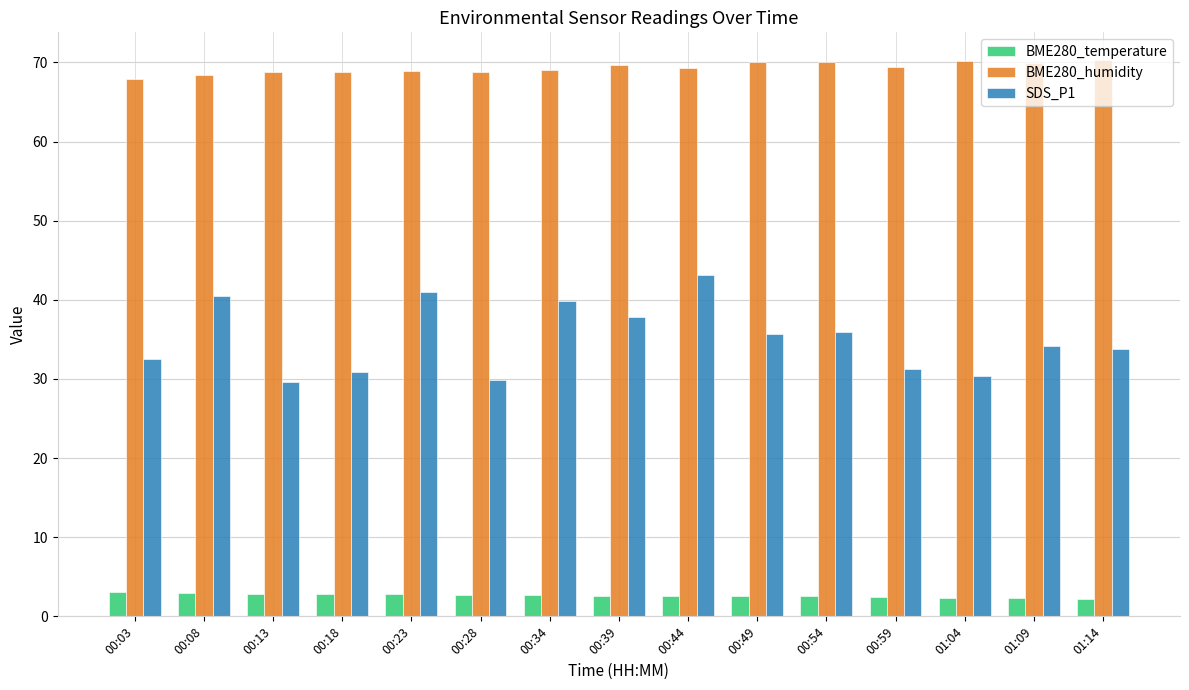

Which series changed the most between 00:39 and 00:49?

SDS_P1